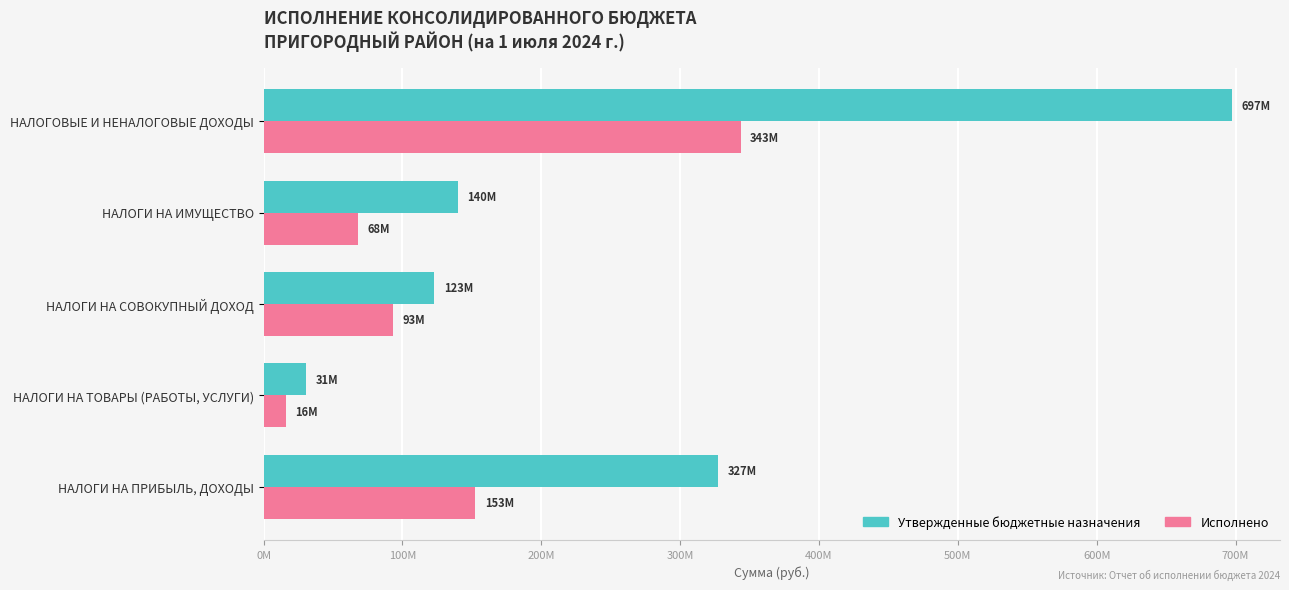

Which series has the widest spread of values?

Утвержденные бюджетные назначения